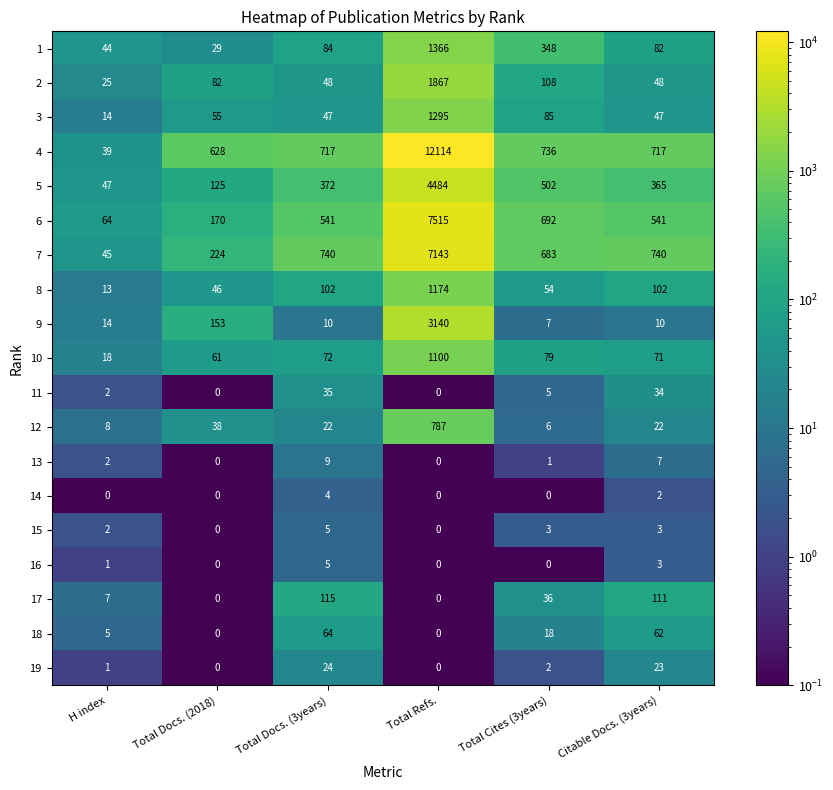

At which category is the sum across all series the highest?

Total Refs.